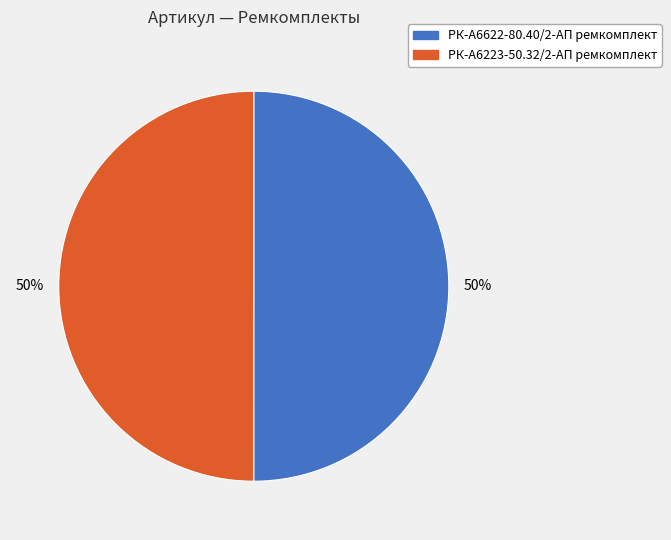

Approximately how many times larger is the value at РК-А6223-50.32/2-АП ремкомплект compared to РК-А6622-80.40/2-АП ремкомплект?

1.0